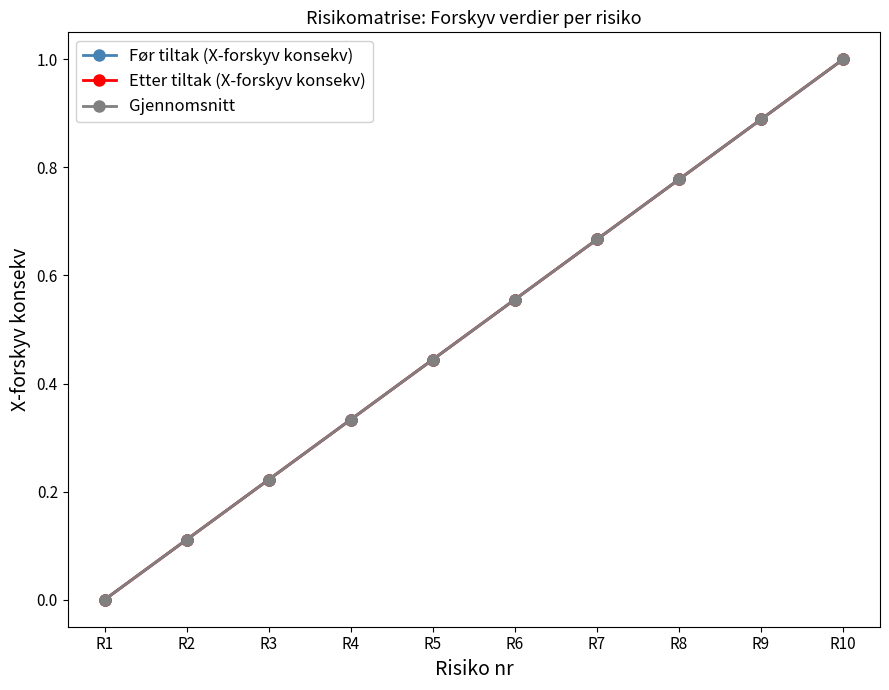

Does the chart have visible grid lines?

No